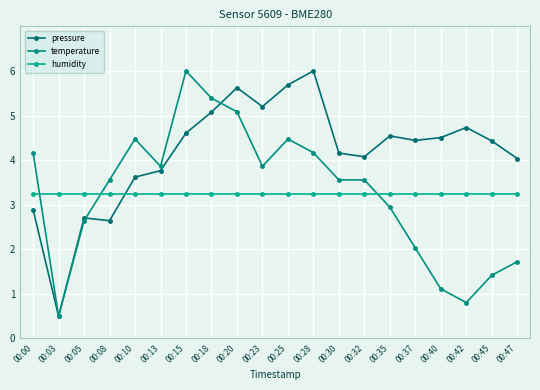

What is the minimum value shown in the chart?

0.5